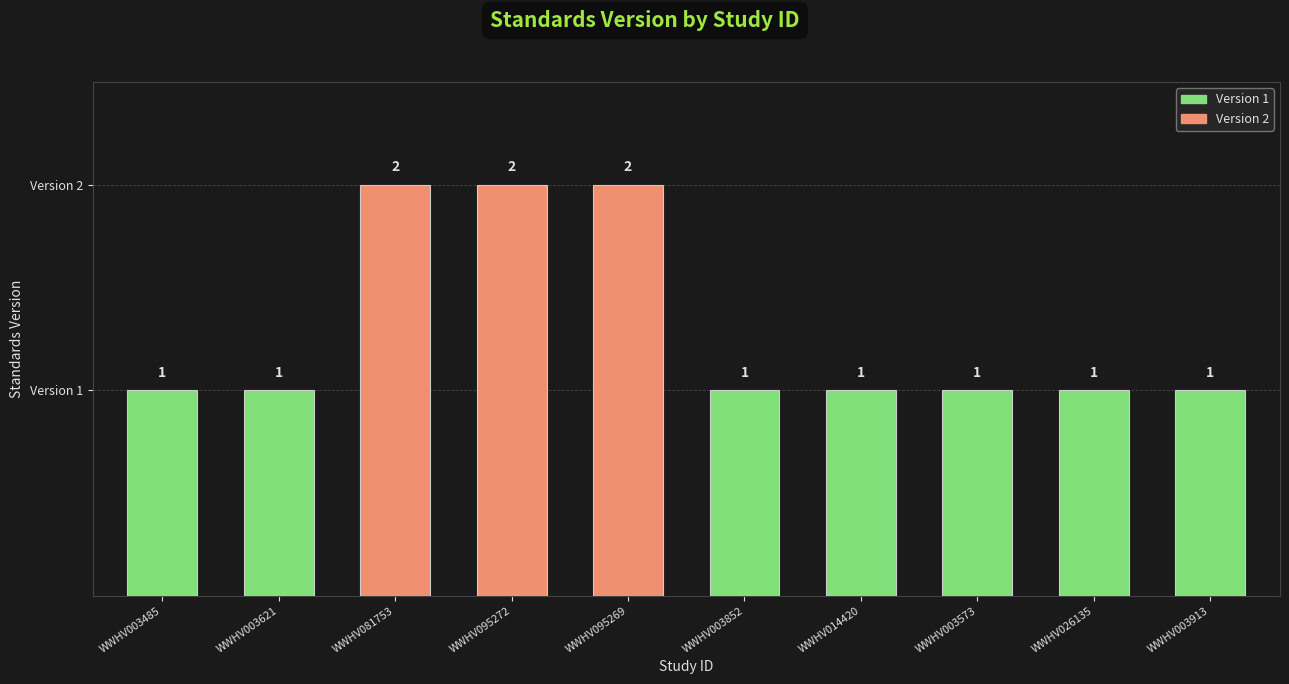

Reading right to left, extract all data points from this chart.

1	1	1	1	1	2	2	2	1	1